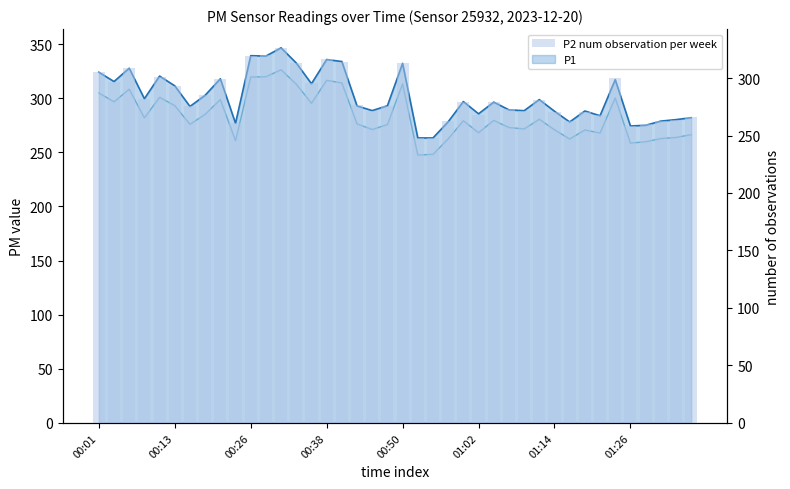

How many data points in P1 line are less than 296?

20